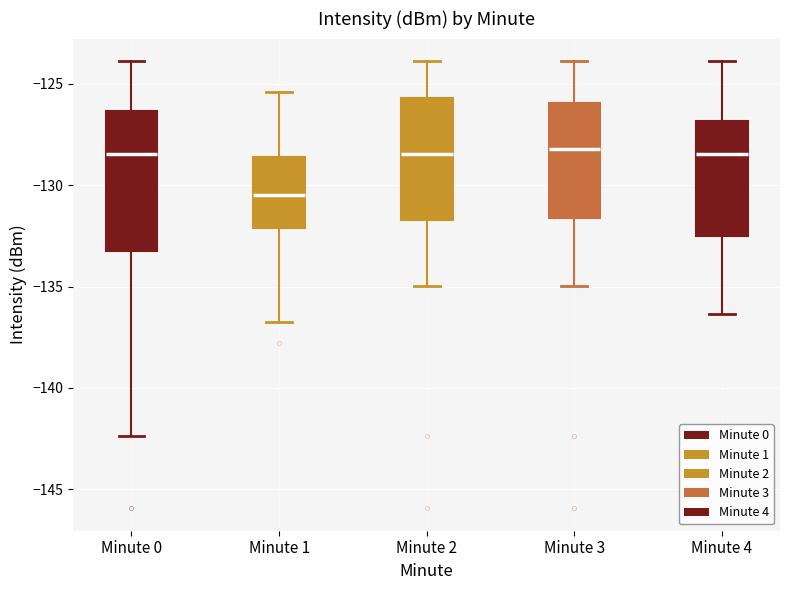

Which box has the lowest median line?

Minute 1